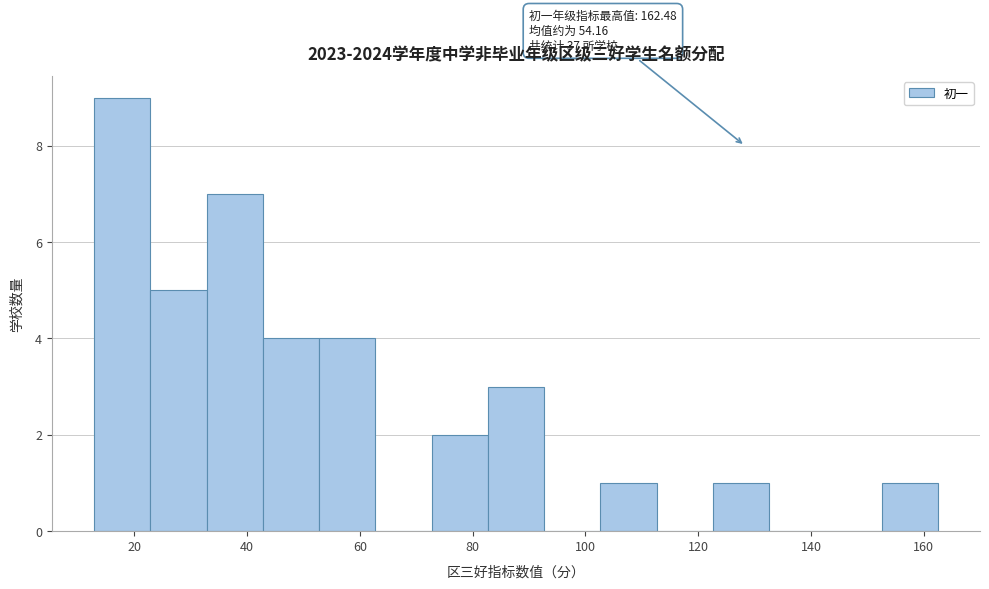

Over which range of the x-axis is the bar tallest?

12 to 22